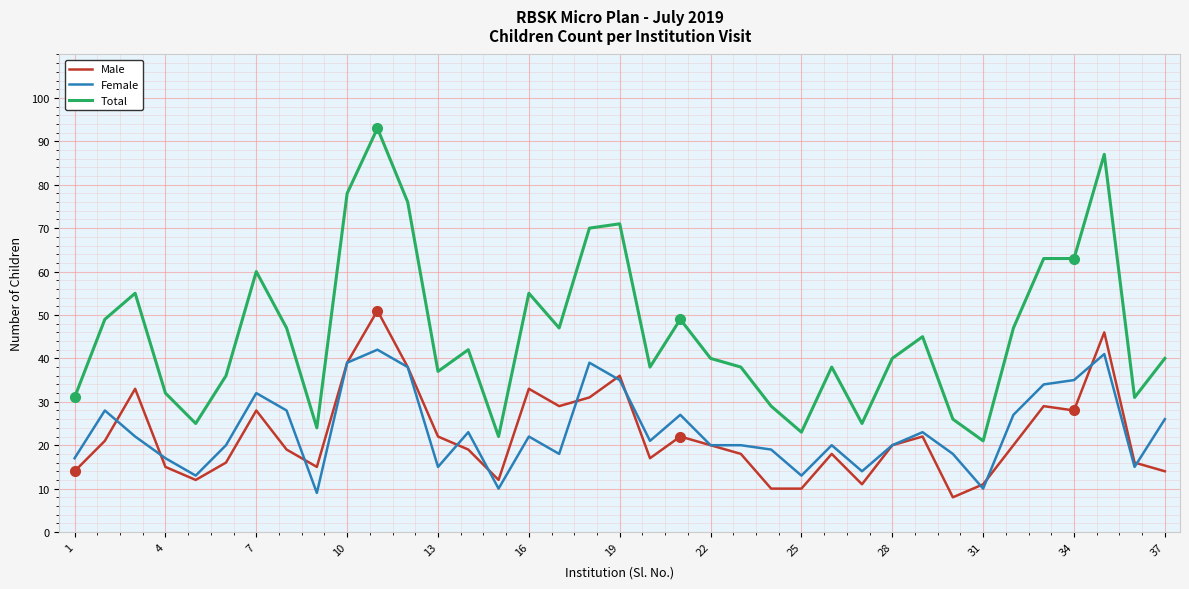

True or false: Male and Total intersect in this chart.

False